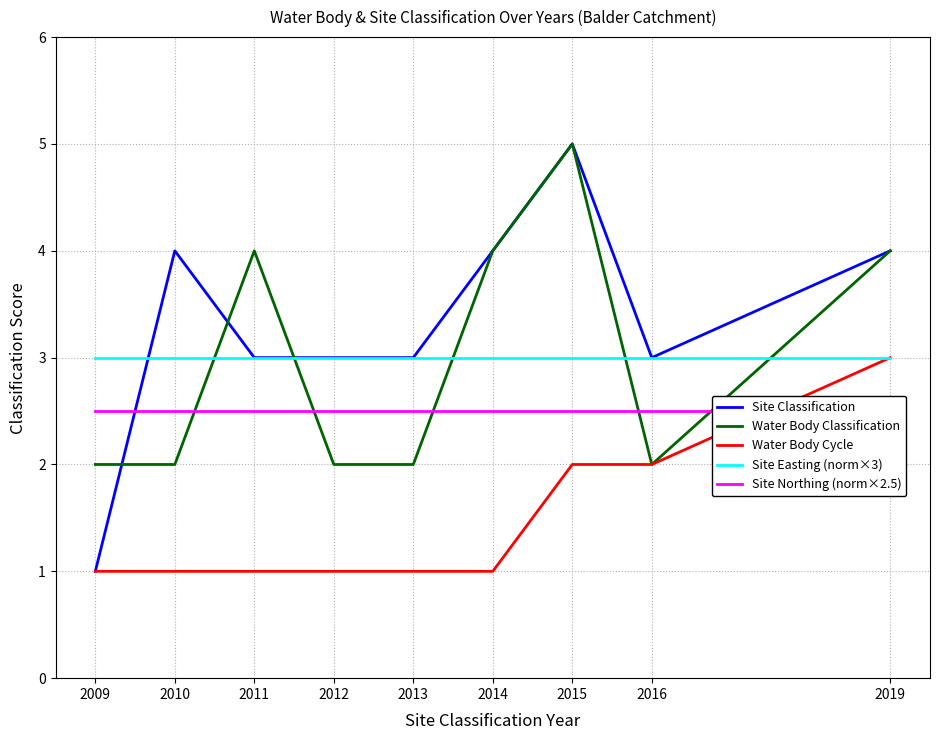

What is the minimum value shown in the chart?

1.0